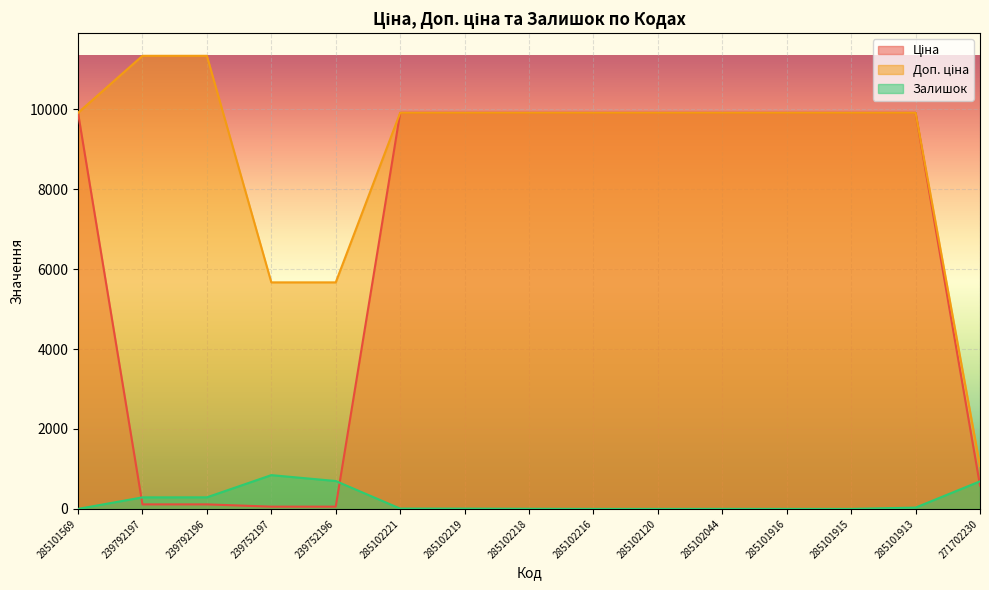

What is the sum of the Доп. ціна values at 285102216 and 239752197?

15575.5